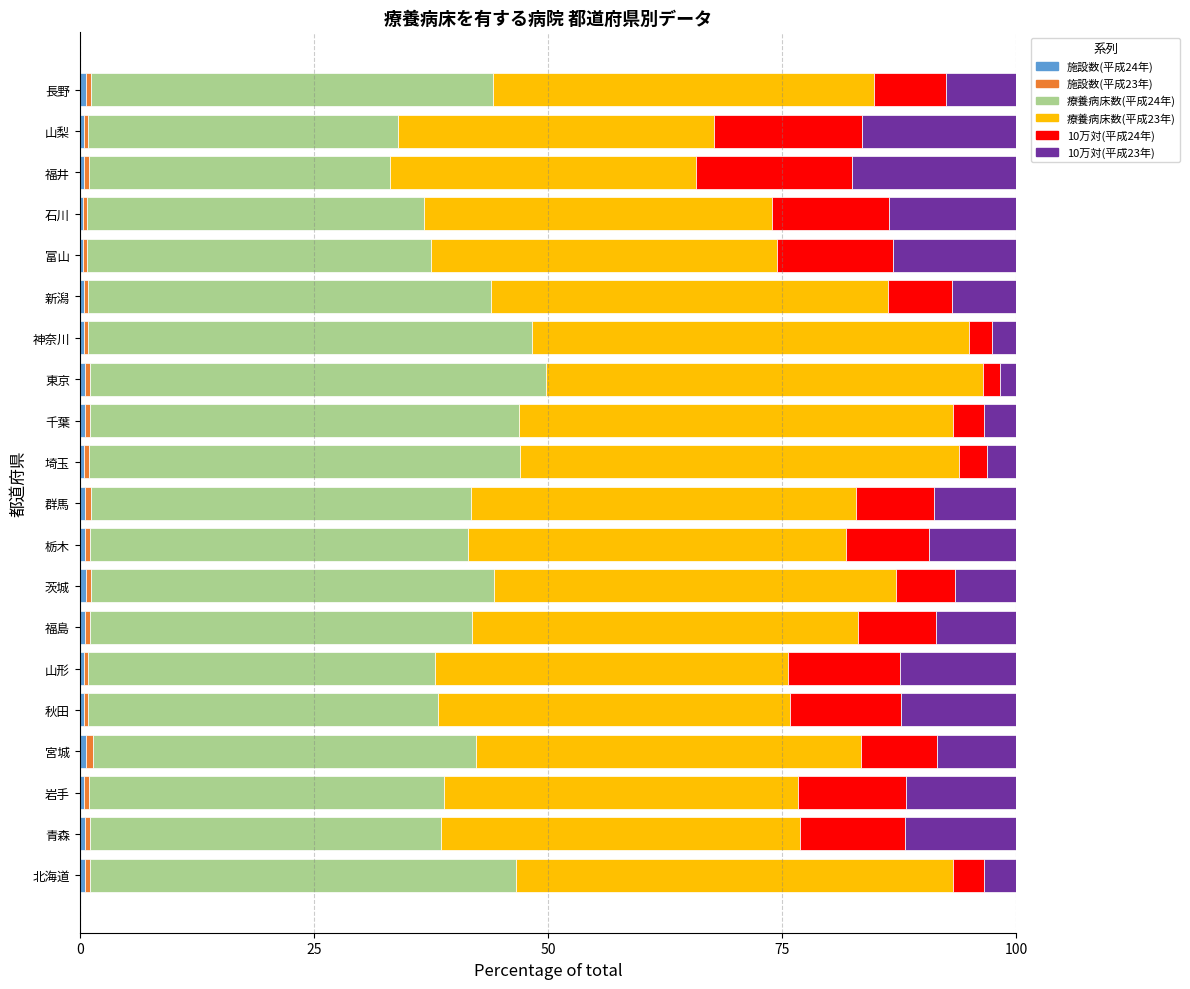

How many series are shown in this chart?

6